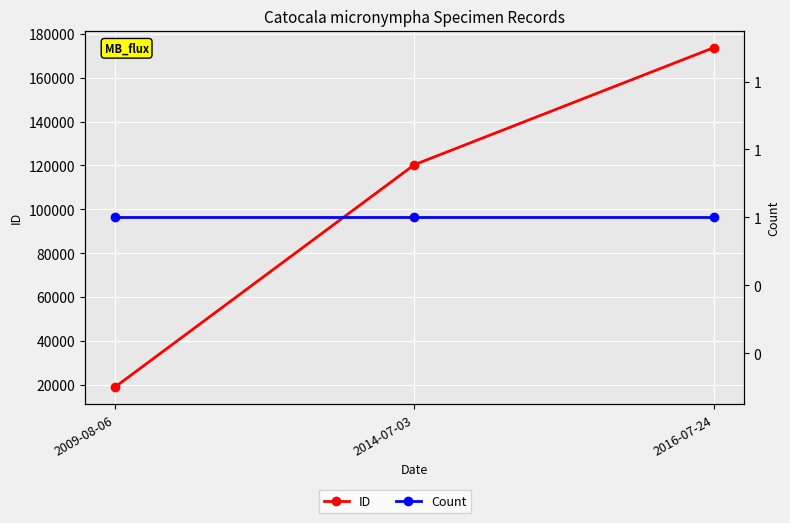

Reading right to left, extract all data points from this chart.

ID: 173753	120359	18914
Count: 1	1	1